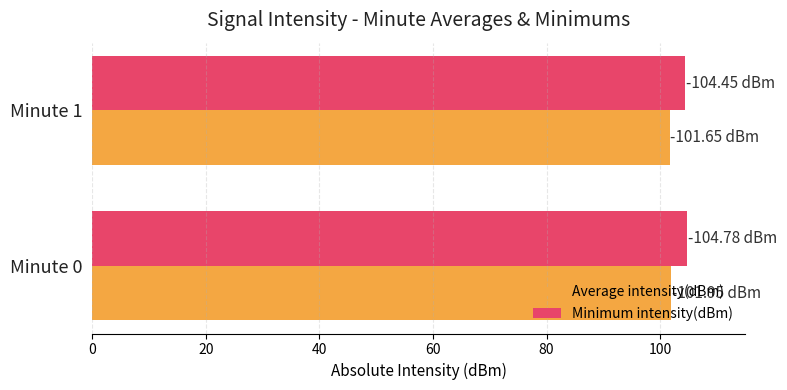

What is the spread (max minus min) of values at Minute 1?

2.8